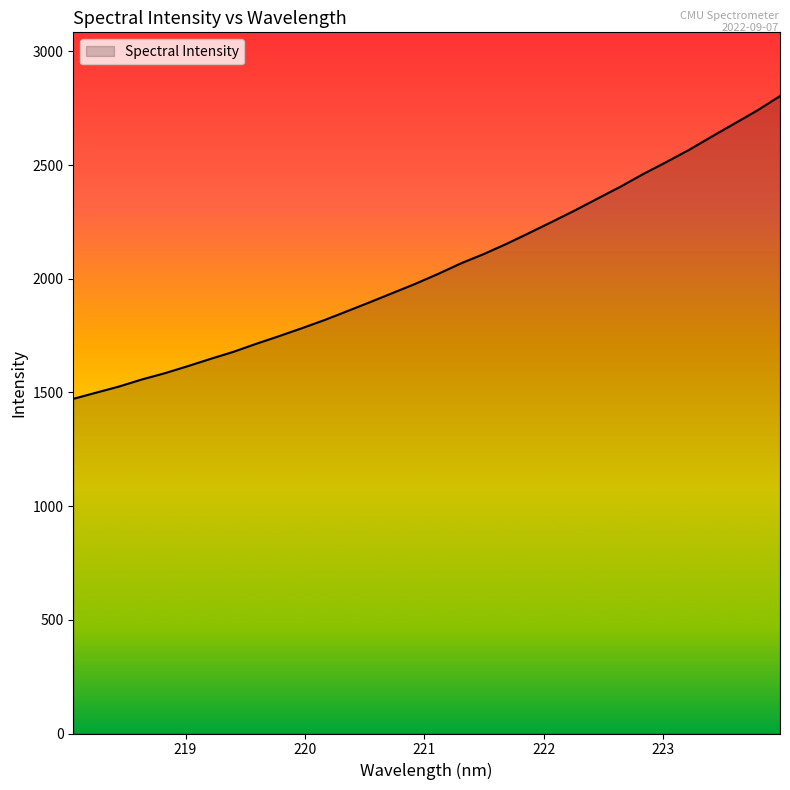

What is the smallest value displayed?

1471.8